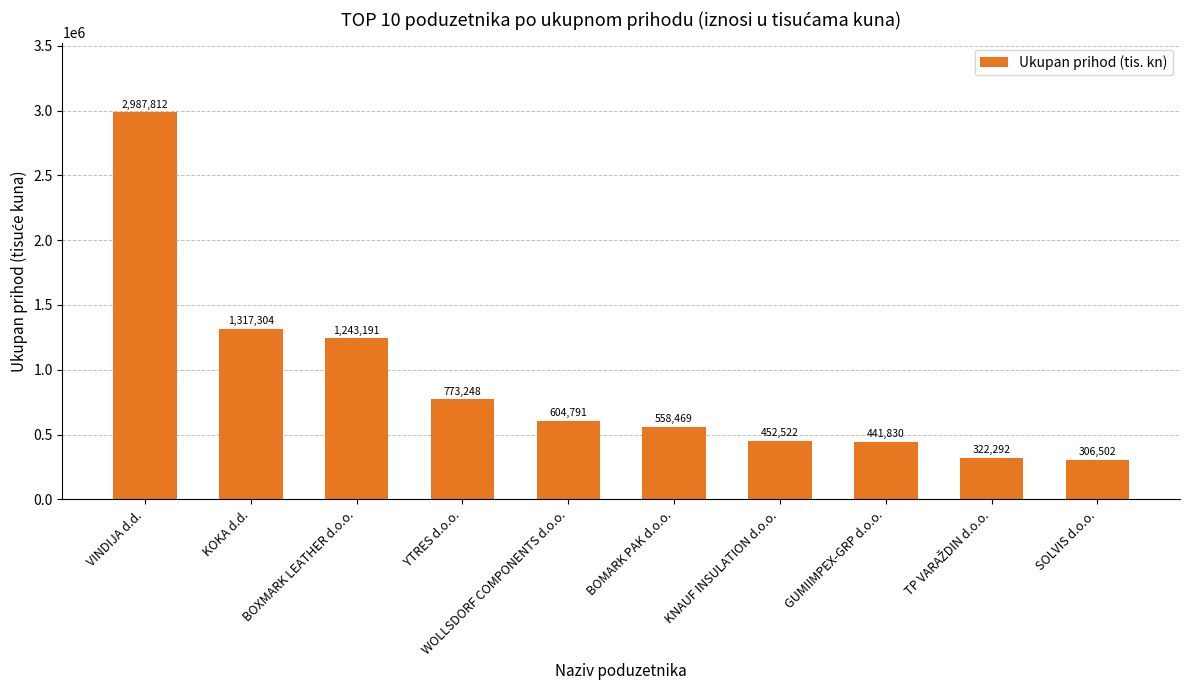

Which has a higher value, WOLLSDORF COMPONENTS d.o.o. or YTRES d.o.o.?

YTRES d.o.o.